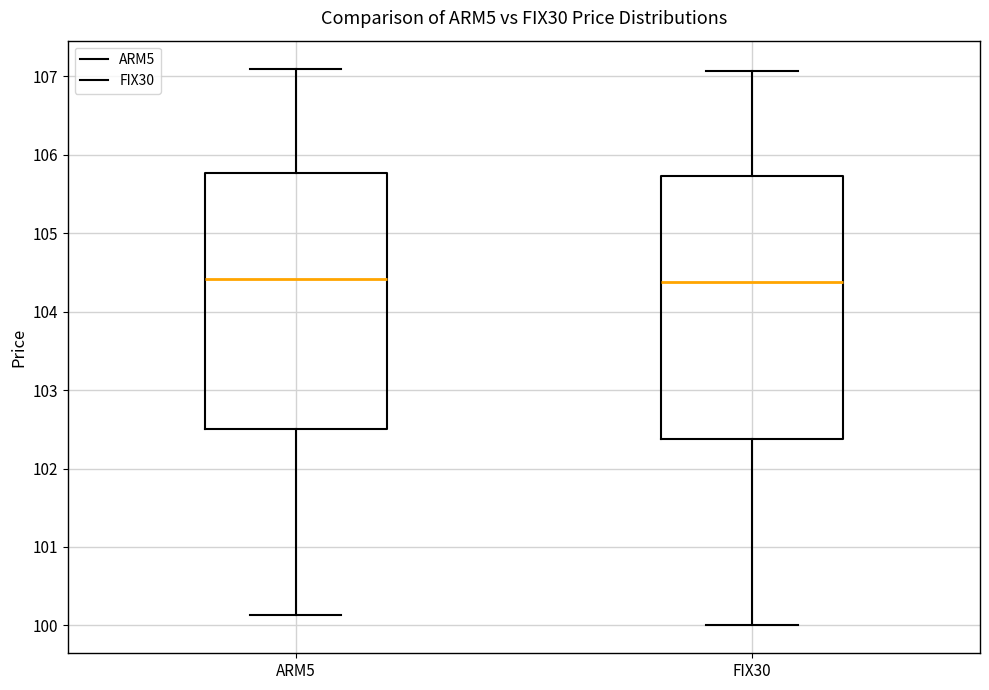

Where is the upper edge of the box for ARM5 on the y-axis? The values are not printed on the chart, so give them approximately, as read against the axis.

105.8